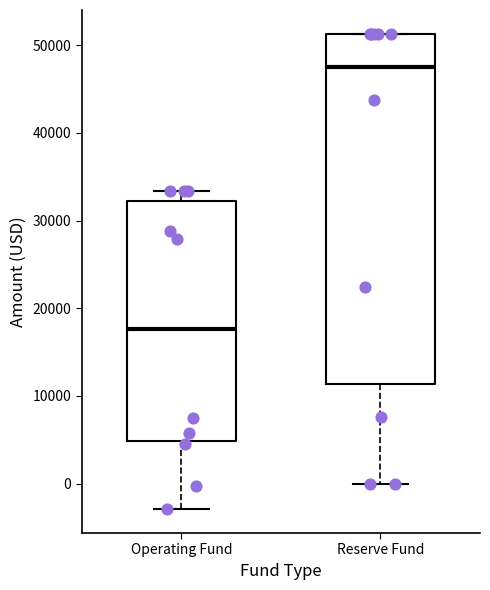

Reading left to right, read every box against the y-axis: the position of its median line, the range the box covers, and the ends of its whiskers. The values are not printed on the chart, so give them approximately, as read against the axis.

Operating Fund: median 18000, box 5000 to 32000, whiskers -3000 to 33000
Reserve Fund: median 48000, box 11000 to 51000, whiskers 0 to 51000